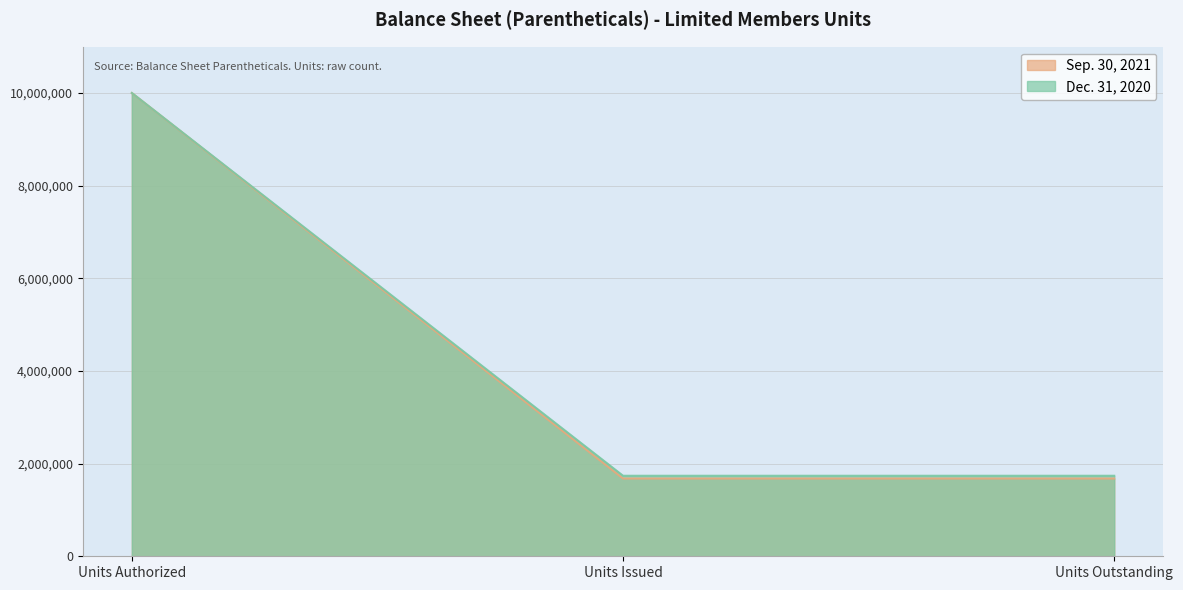

What is the sum of all Sep. 30, 2021 values?

13356886.4